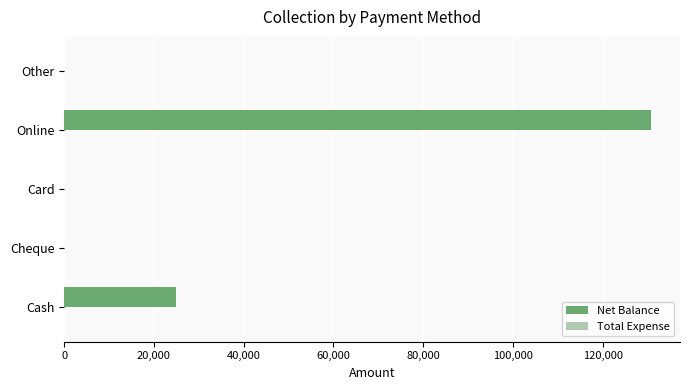

Are the bars horizontal?

Yes